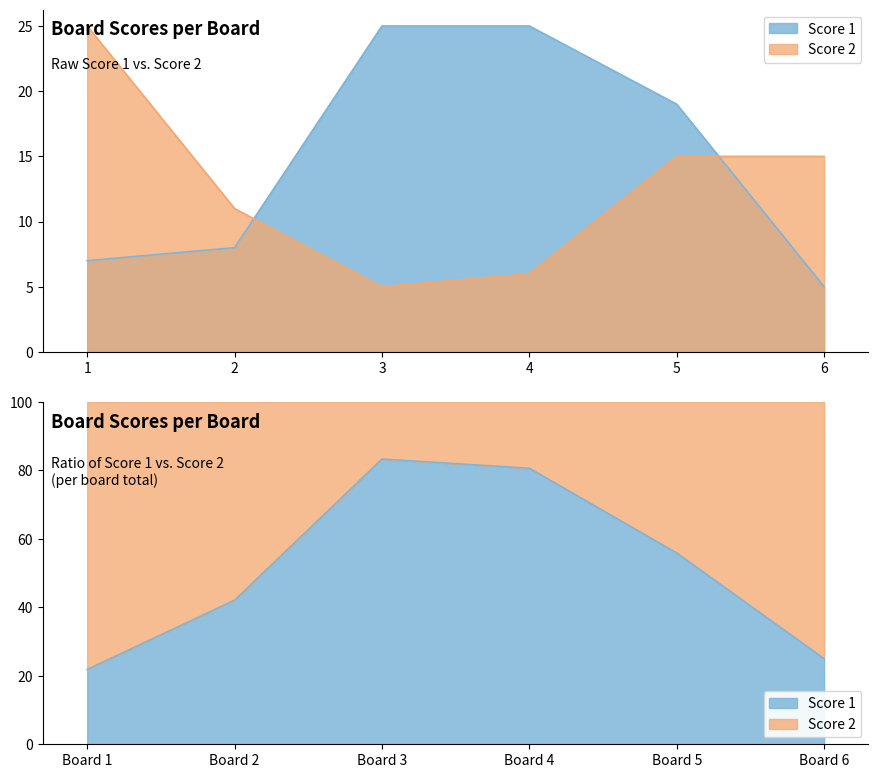

True or false: Score 1 has a value of 19 at 5.

True